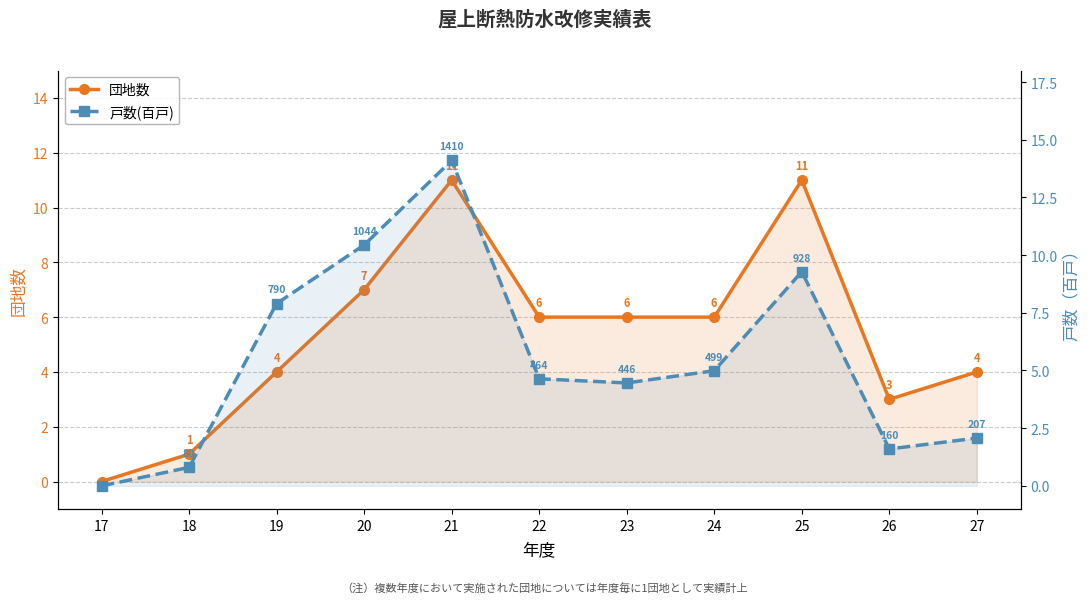

What is the difference between the 戸数(百戸) values at 27 and 18?

1.3